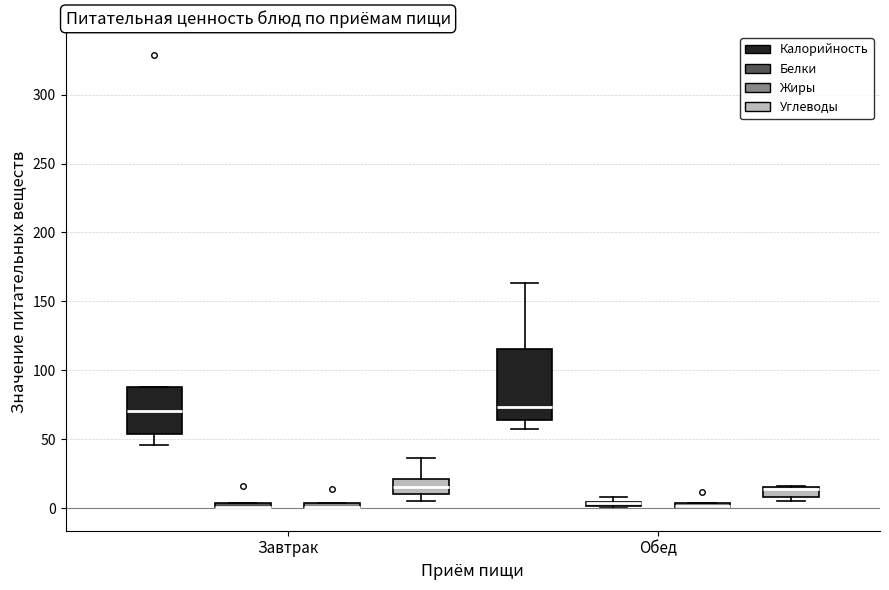

Comparing the boxes themselves (not the whiskers), which one is the tallest?

Обед (Калорийность)